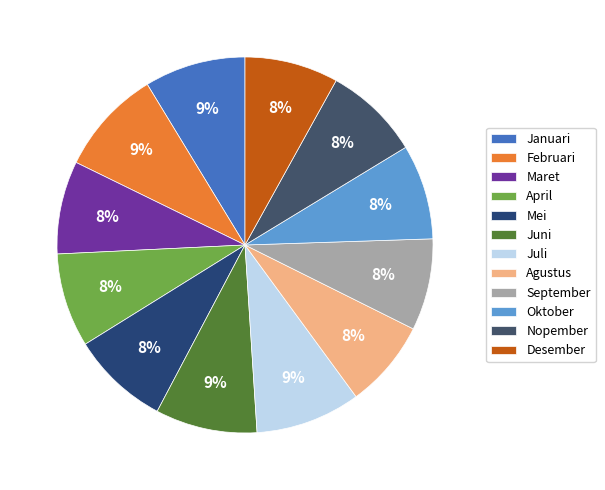

True or false: Mei accounts for 16% of the total.

False